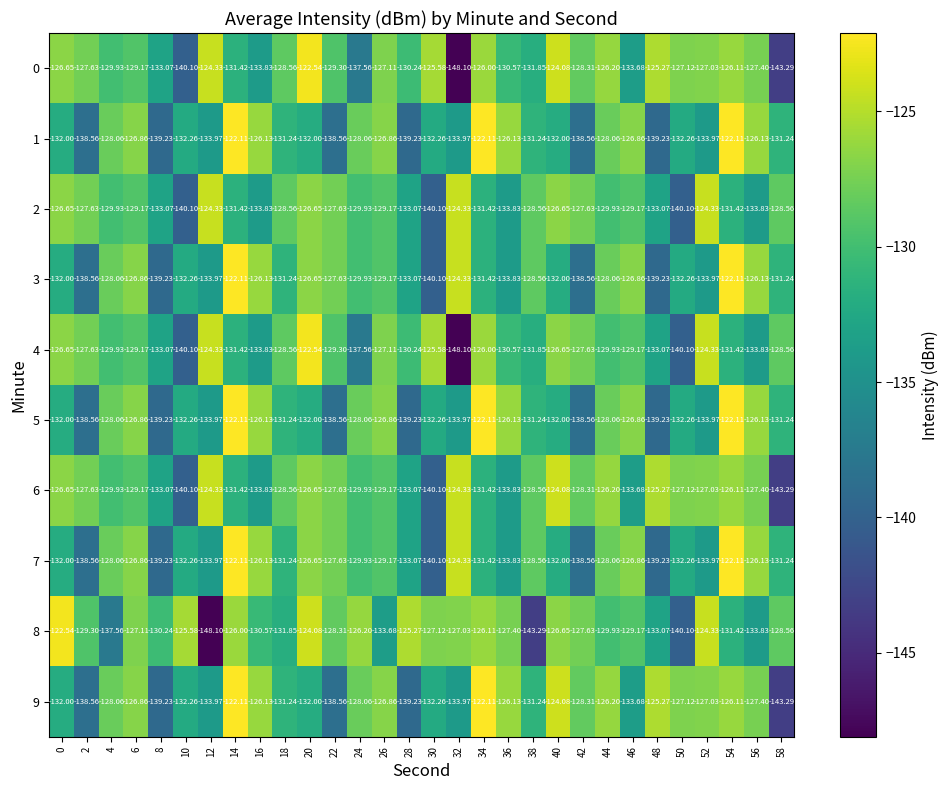

Which series has the largest total across all categories?

6